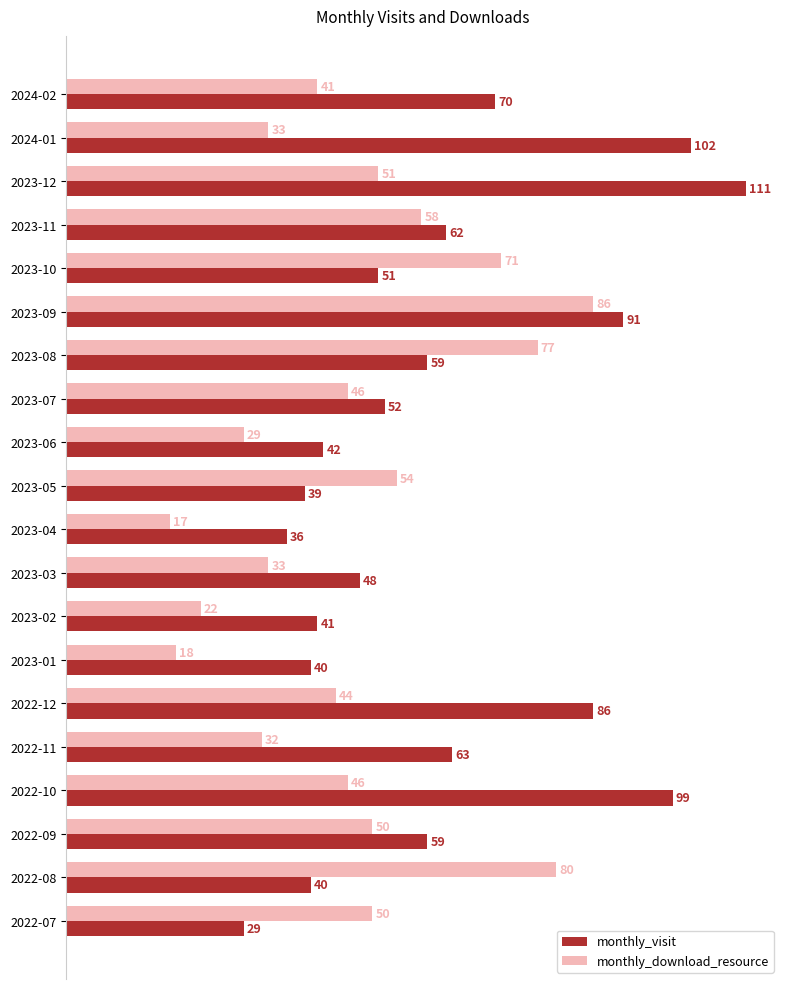

Which label corresponds to the largest value in the chart?

2023-12